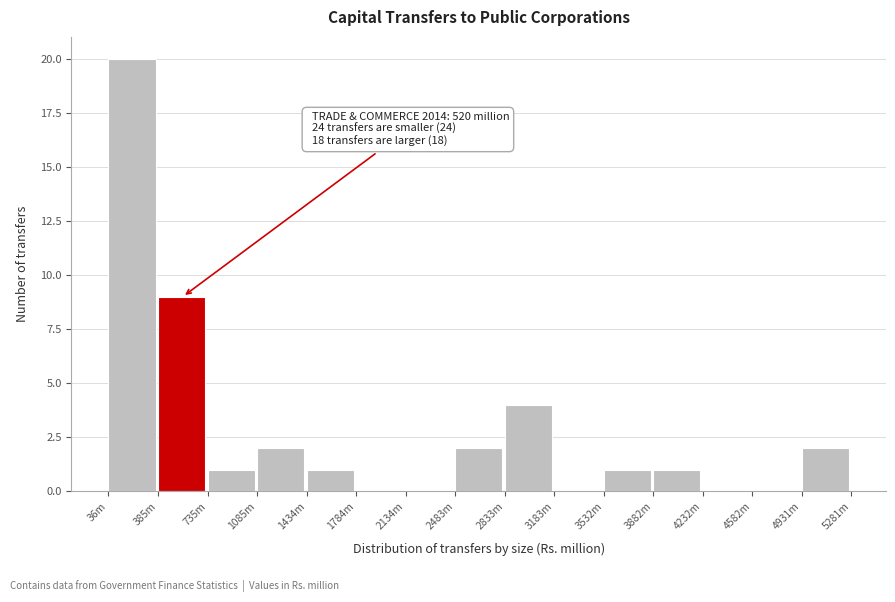

Reading left to right, what are all the values shown in this chart?

36m=20	385m=9	735m=1	1085m=2	1434m=1	1784m=0	2134m=0	2483m=2	2833m=4	3183m=0	3532m=1	3882m=1	4232m=0	4582m=0	4931m=2